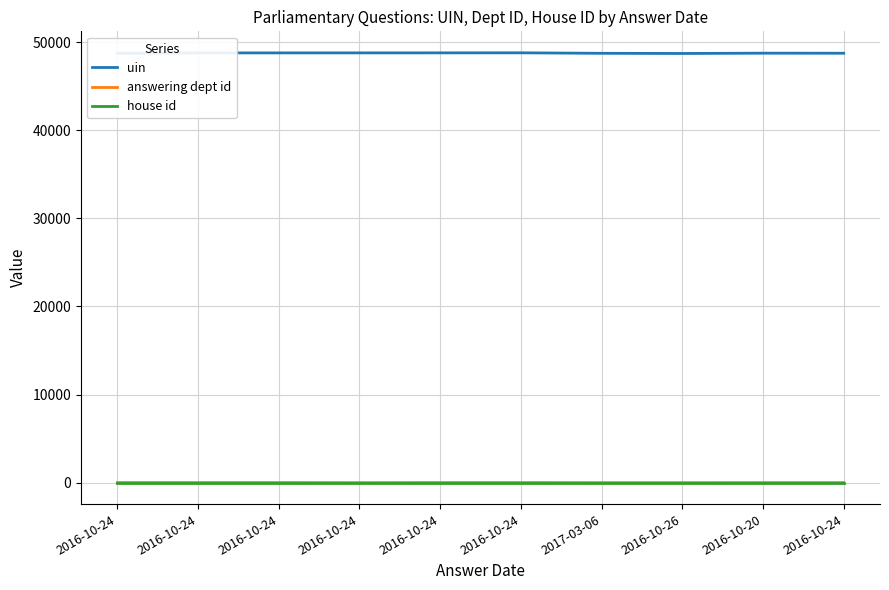

Does the chart have visible grid lines?

Yes